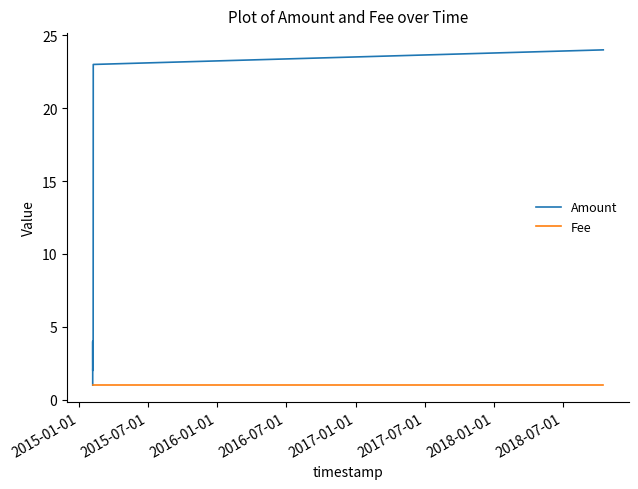

Which series has the widest spread of values?

Amount